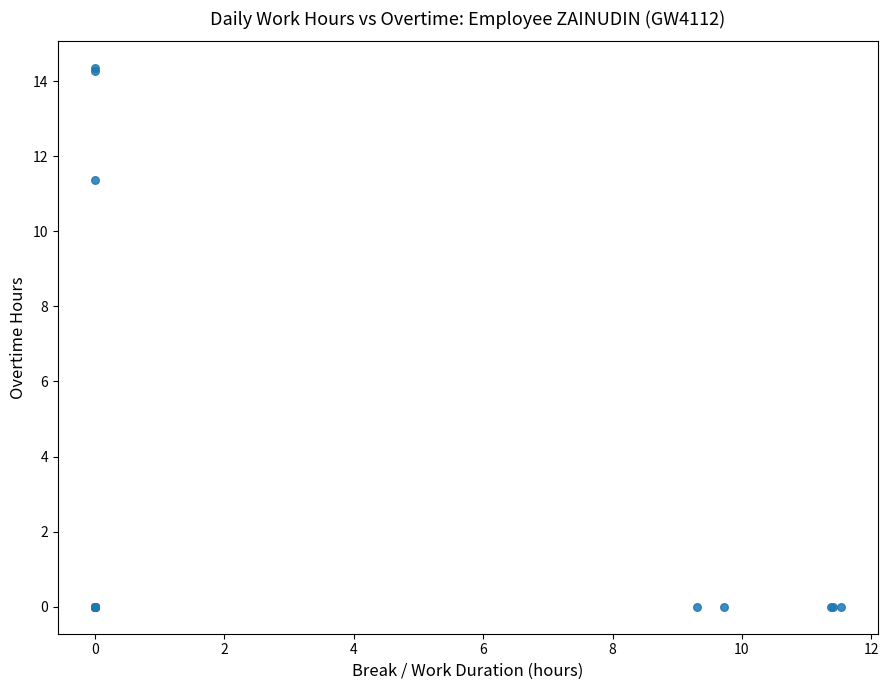

What Y value in the scatter plot is closest to 7?

11.4